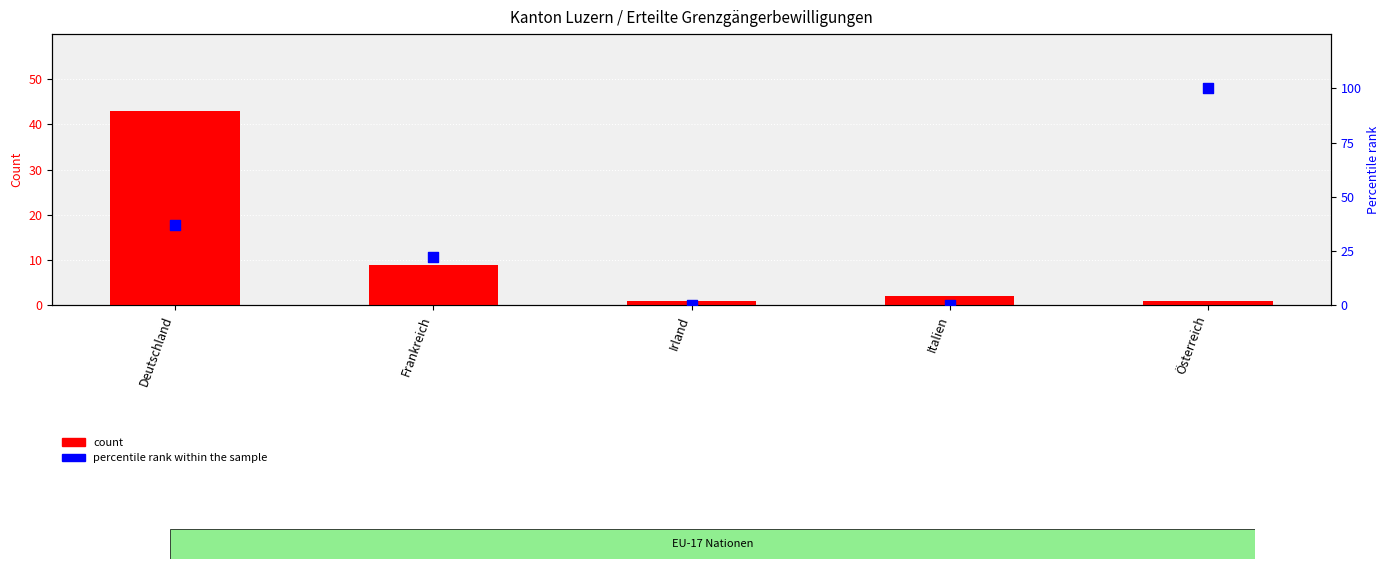

Is the value of percentile rank within the sample at Irland greater than the value of count at Deutschland?

No